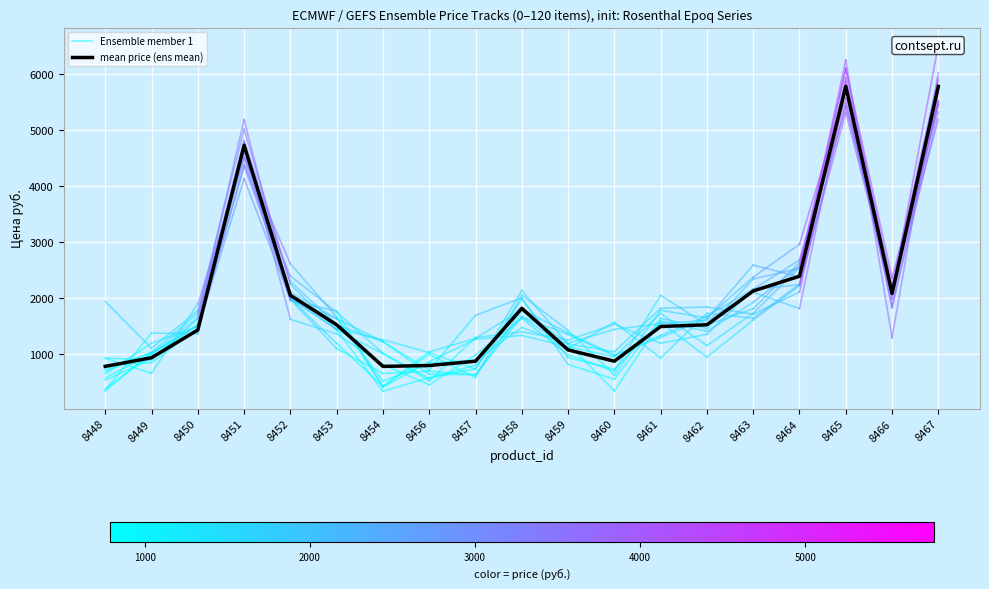

What is the sum of the values at 8456 and 8467?

6581.7